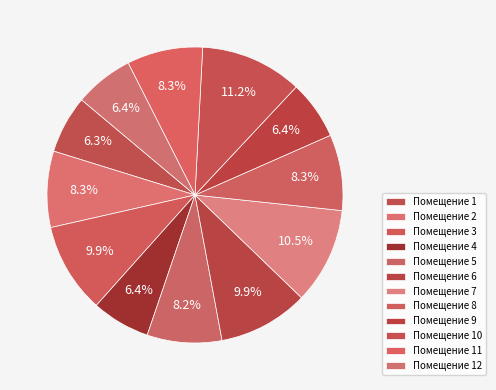

How many segments does this pie chart have?

12